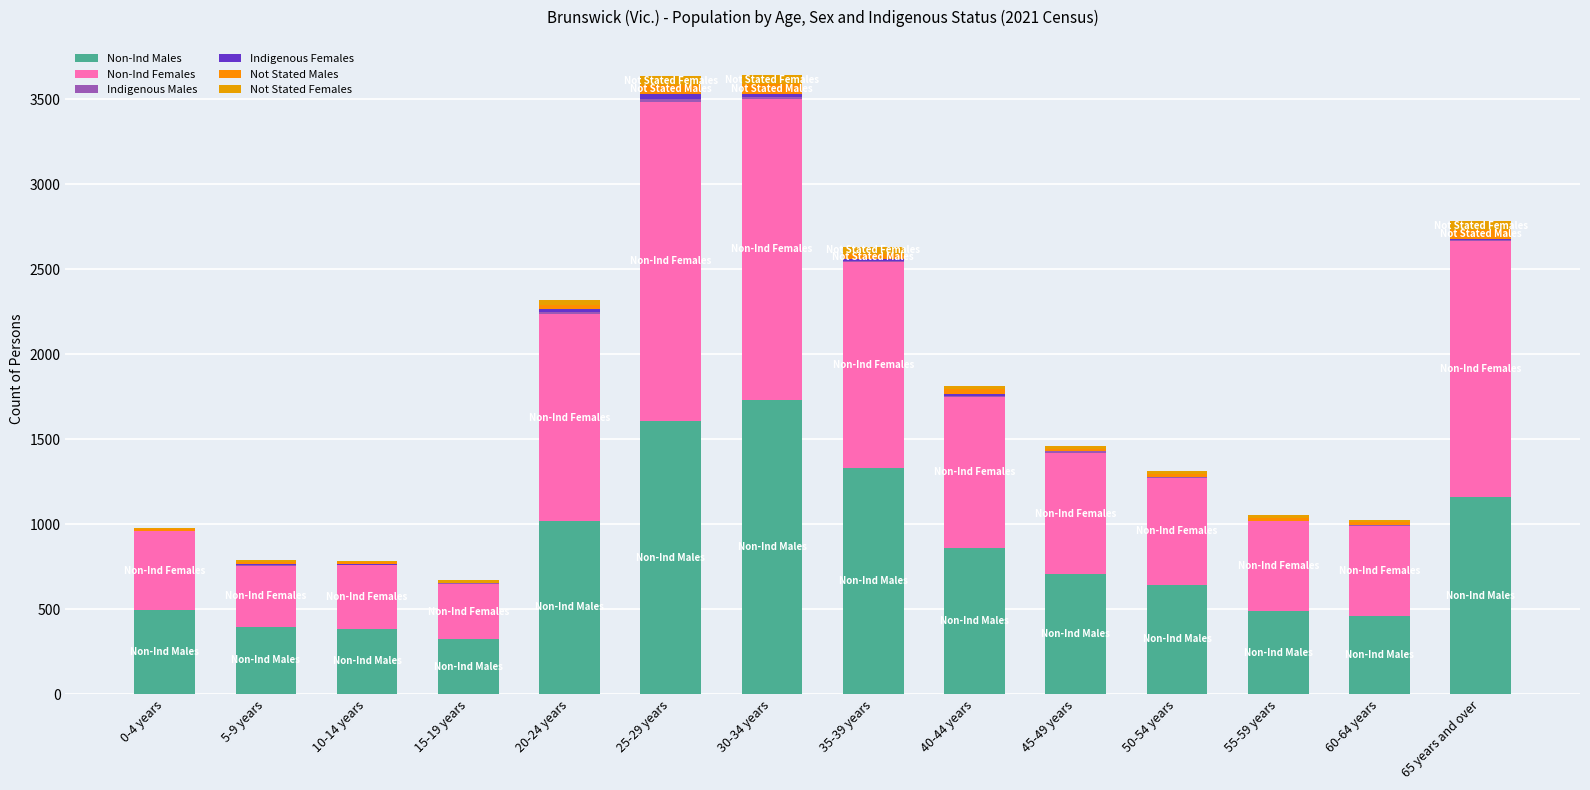

Does the chart contain stacked bars?

Yes